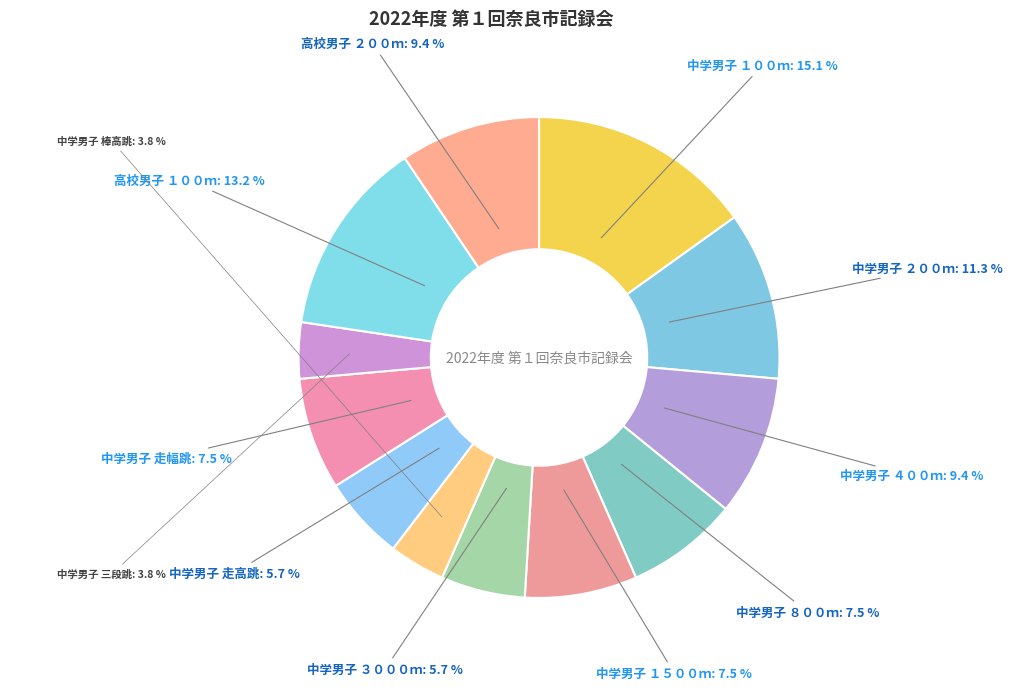

How much of the chart is everything except 中学男子 棒高跳?

96.2%